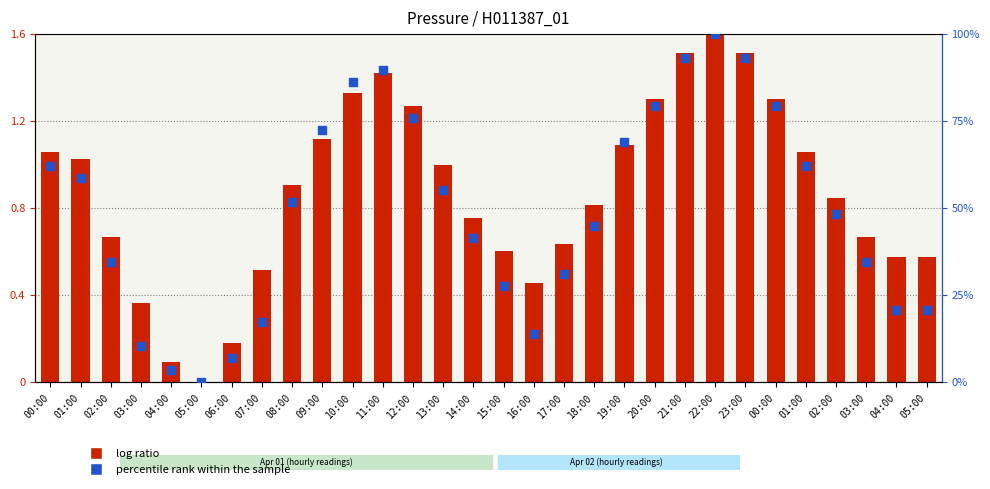

Is the value of log ratio at 00:00 greater than the value of percentile rank within the sample at 23:00?

No